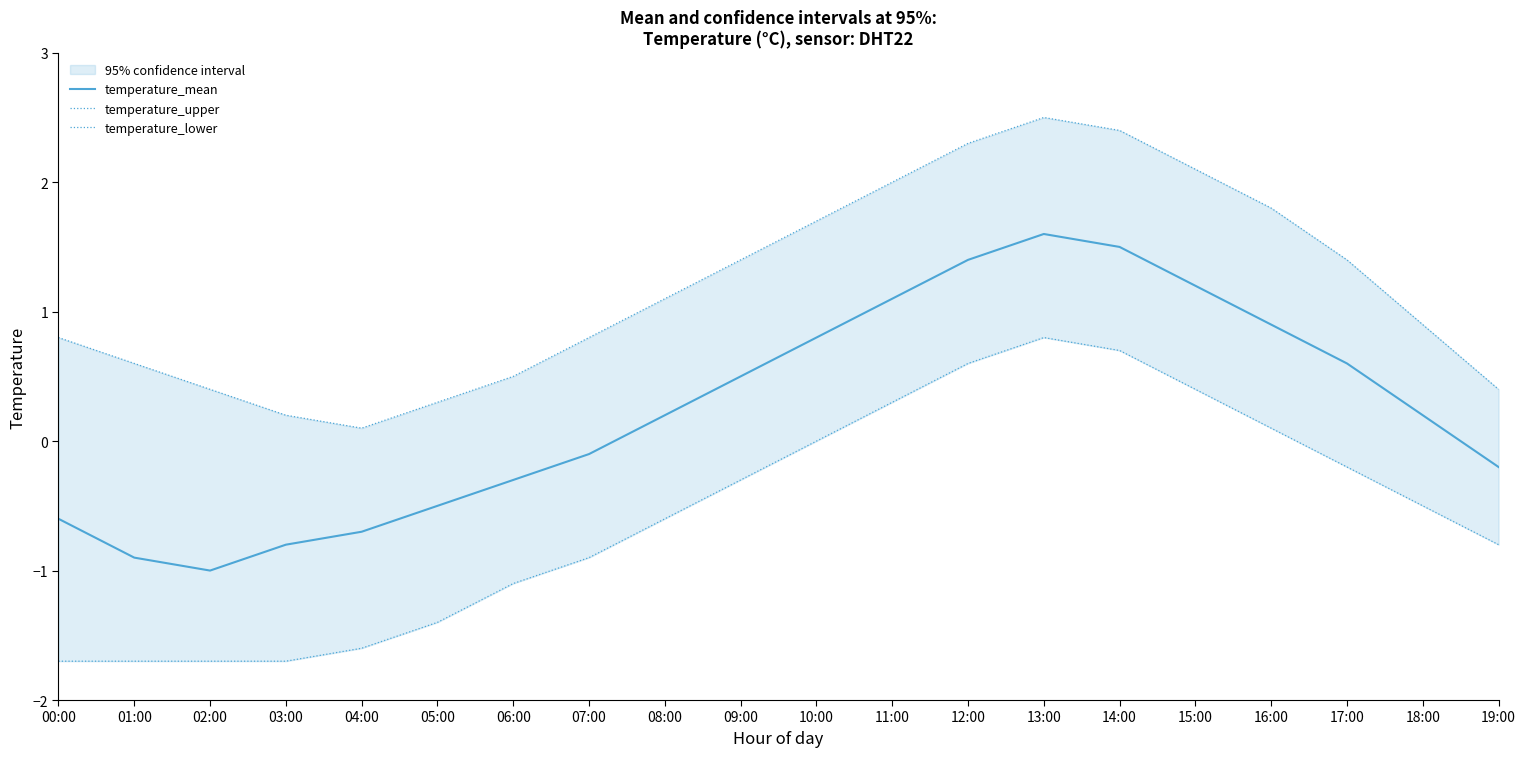

At which category does temperature_mean reach its first local valley?

02:00